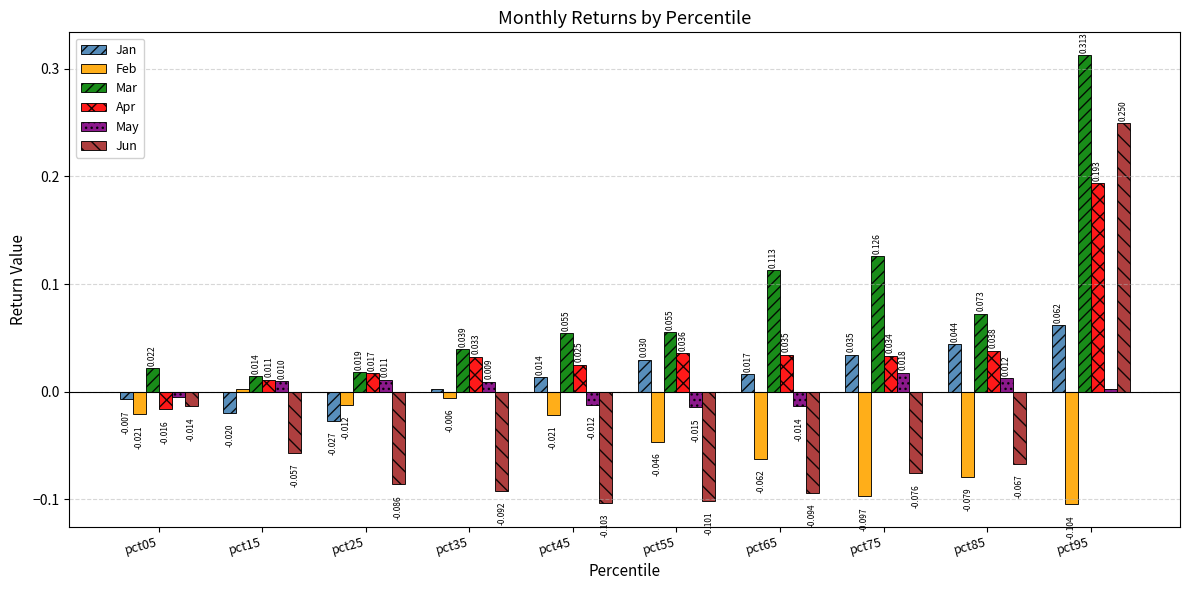

How many distinct data groups are displayed?

6